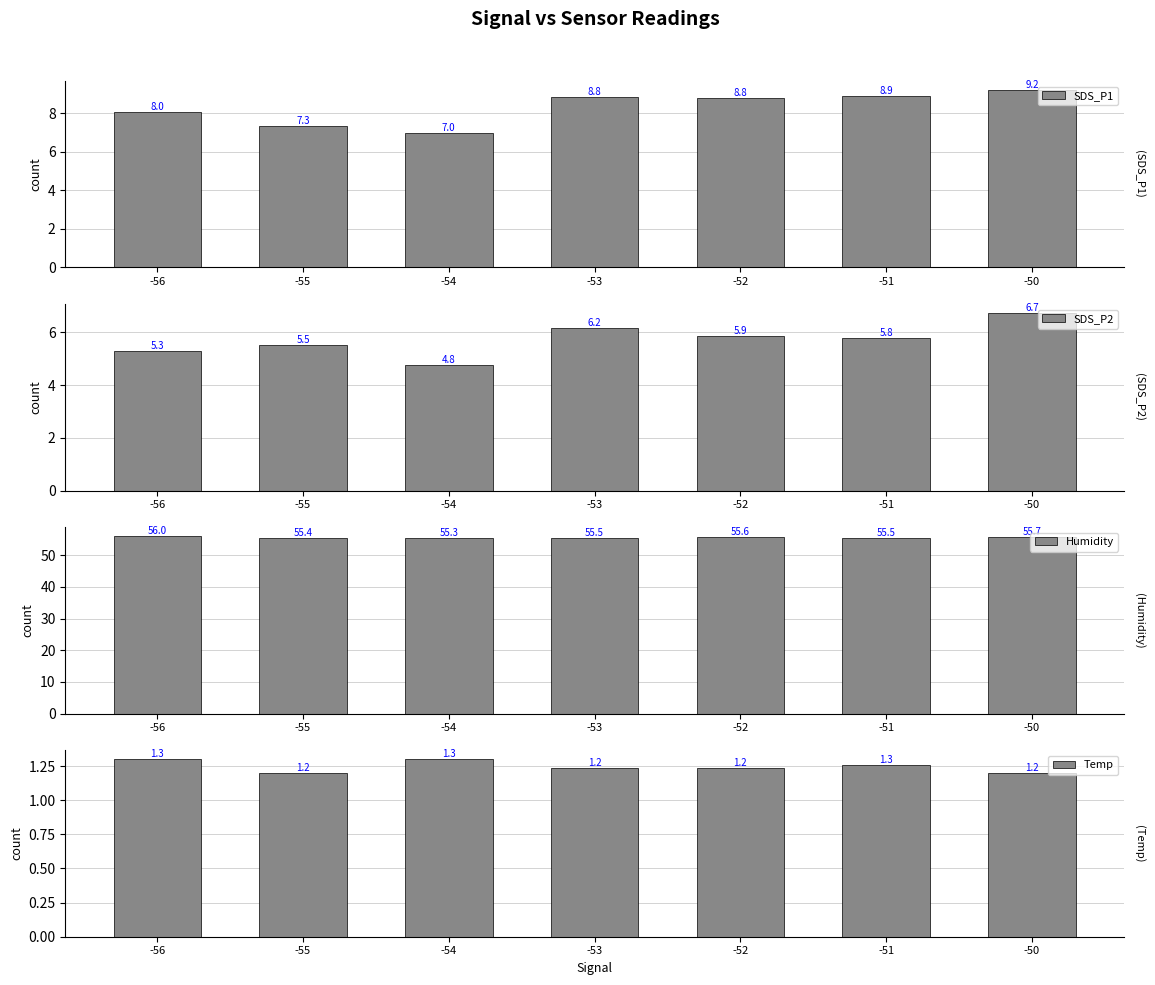

What is the difference between the maximum and second lowest values in the SDS_P2 series?

1.4